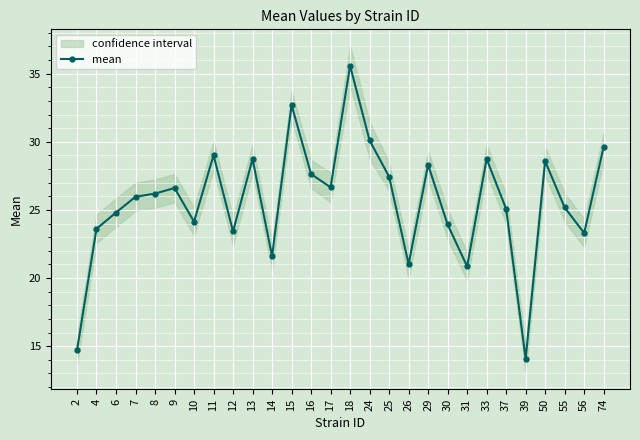

Count the number of categories in the chart.

28